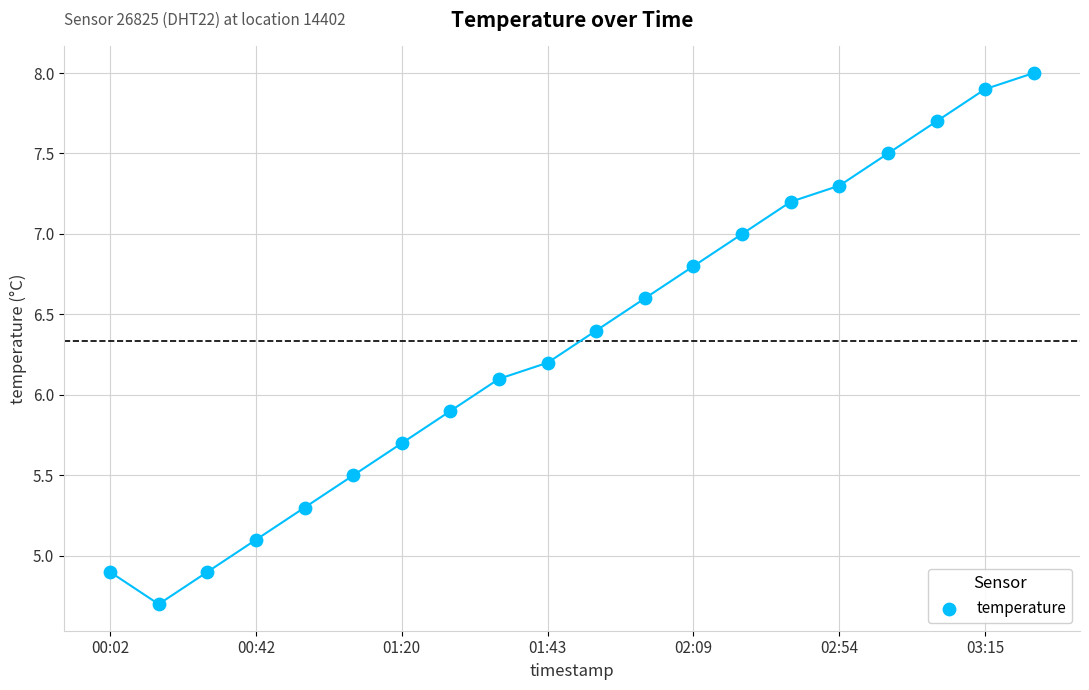

What is the range of Y values (max minus min)?

3.3